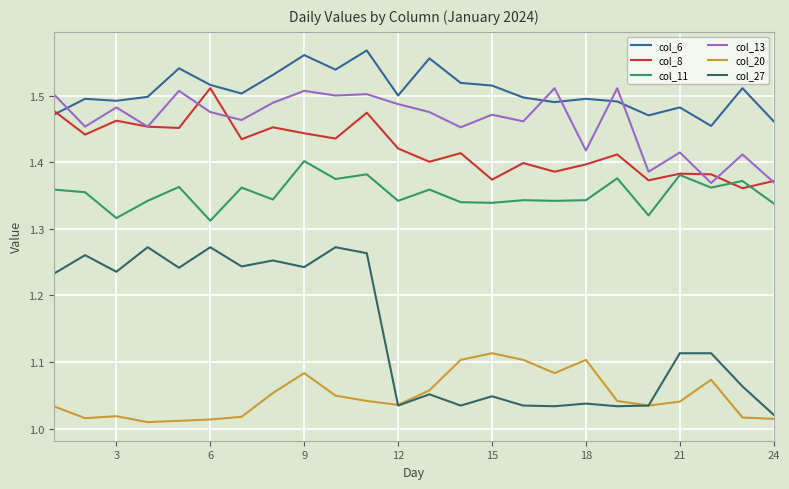

True or false: col_8 and col_27 cross at least once.

False